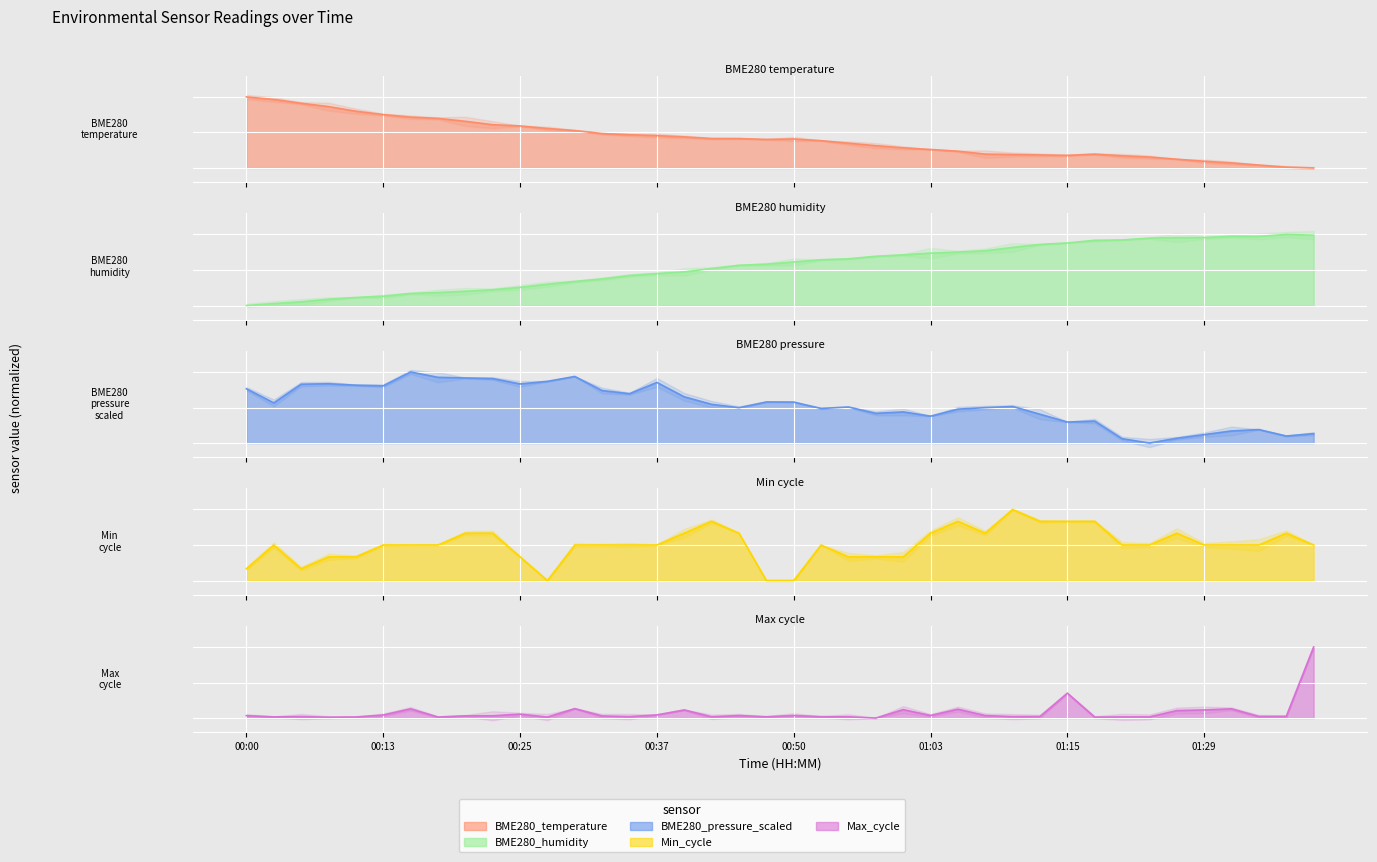

True or false: BME280_pressure_scaled has more than 1 interior local peaks.

True